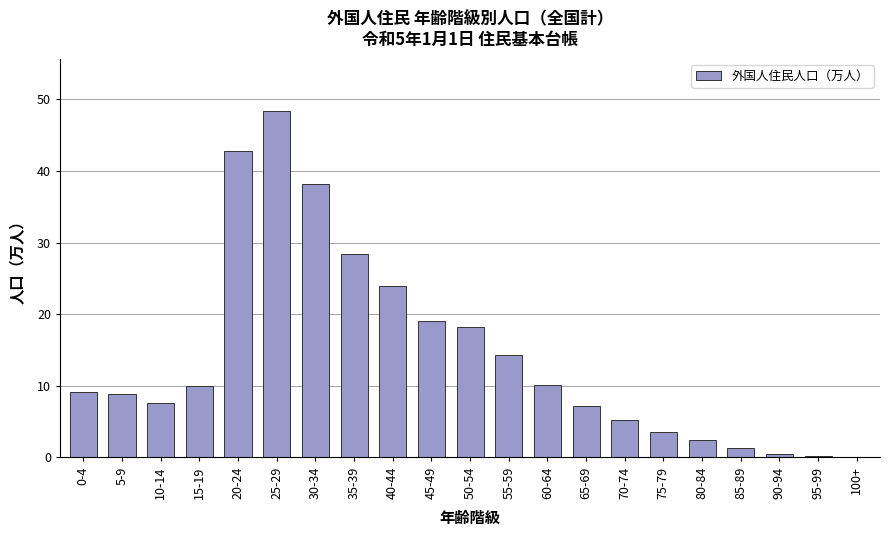

What is the maximum value shown in the chart?

48.4